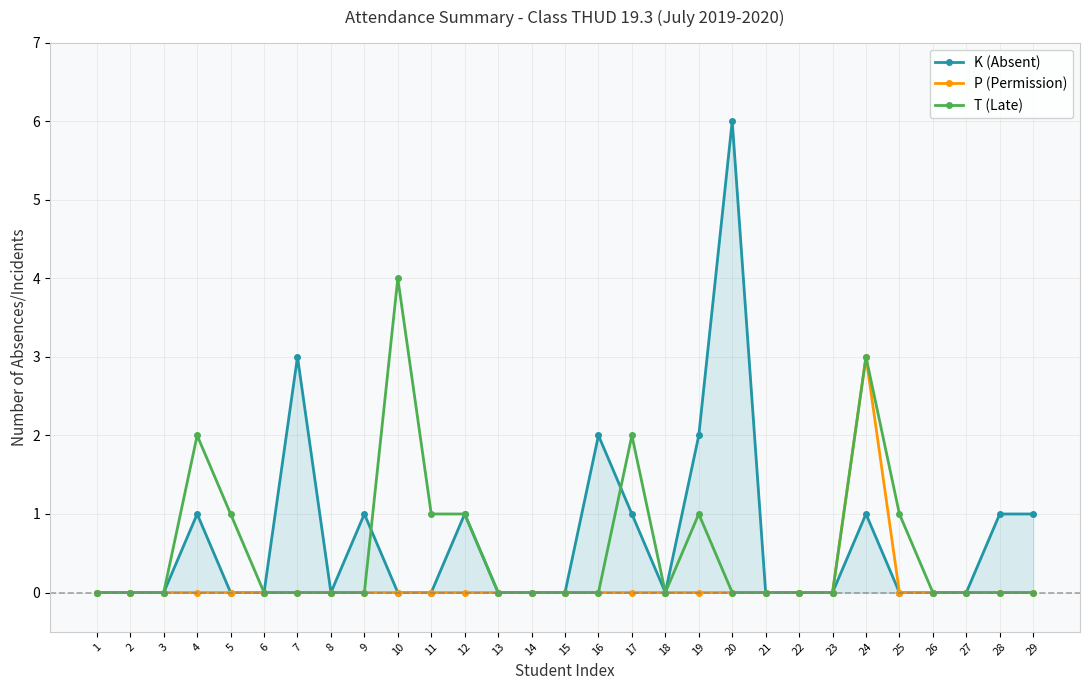

What are all the series names shown in the legend?

K (Absent), P (Permission), T (Late)